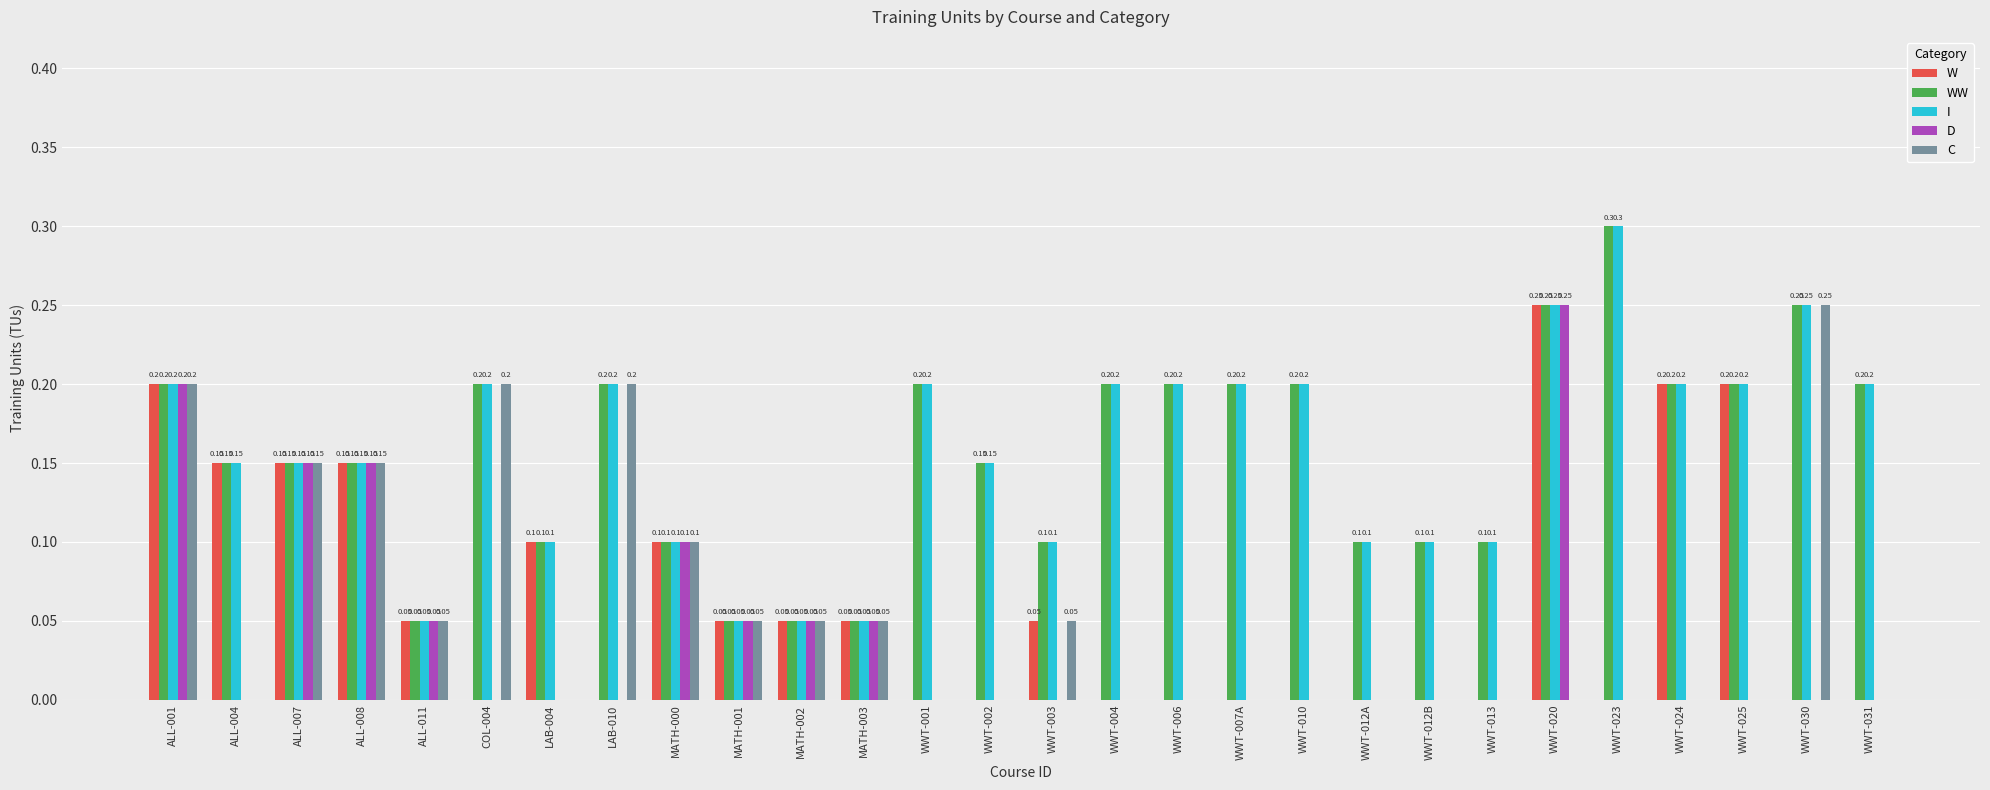

What is the sum of all I values?

4.4